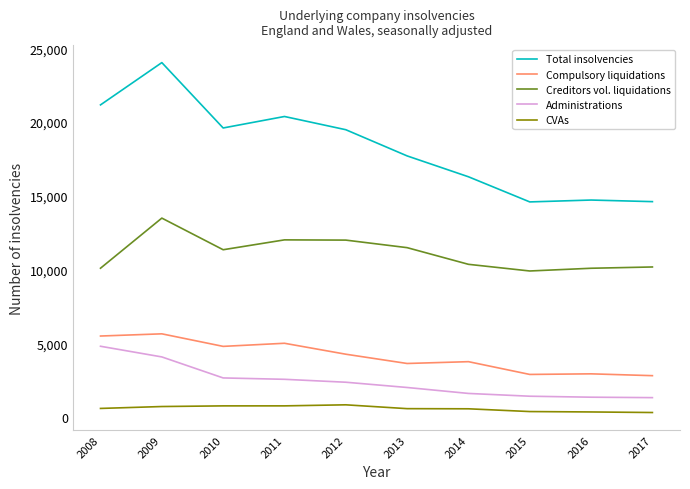

What is the average value of the CVAs series?

579